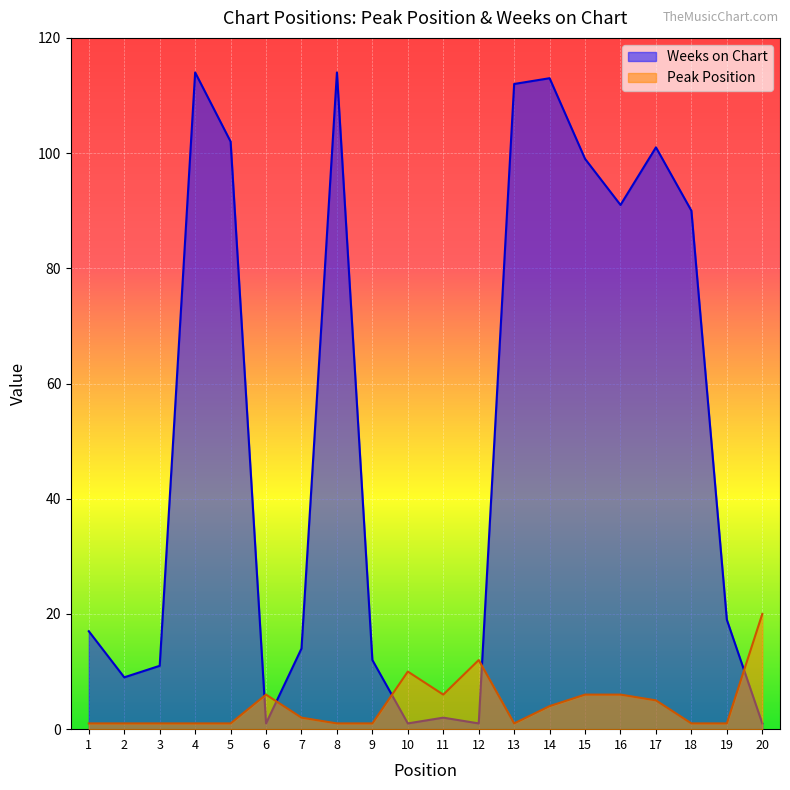

Where do Peak Position and Weeks on Chart first cross each other?

5 and 6